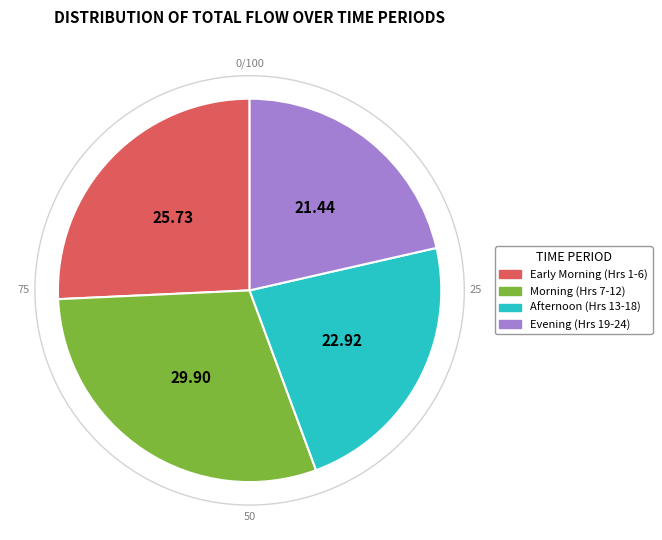

Does any single category account for the majority?

No